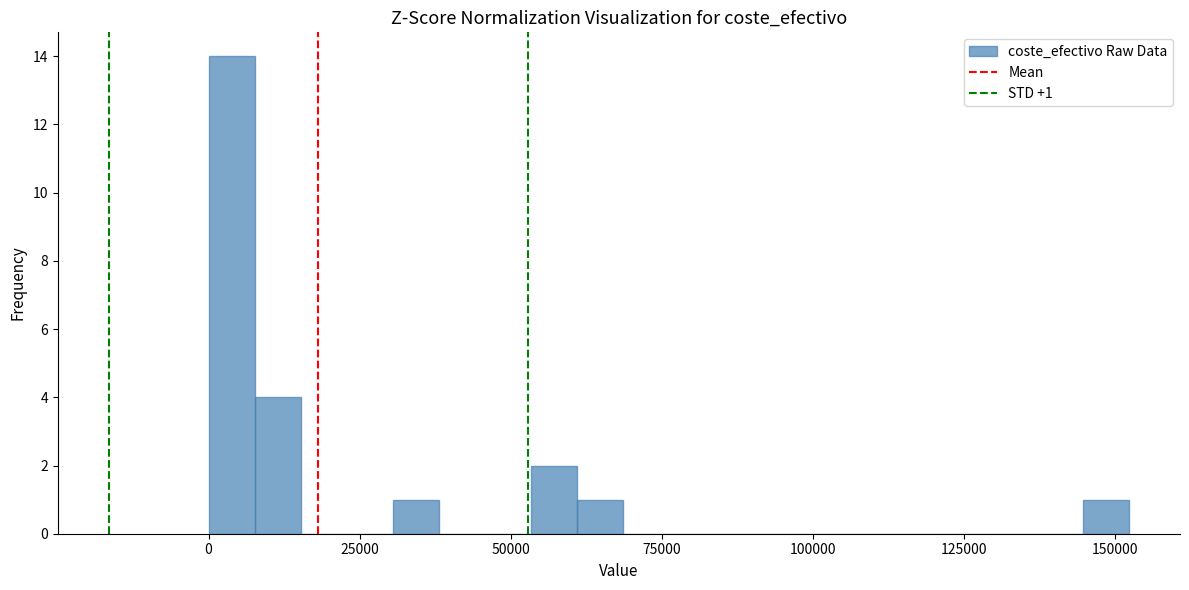

Read against the x-axis, roughly where is the centre of the tallest bar?

5000